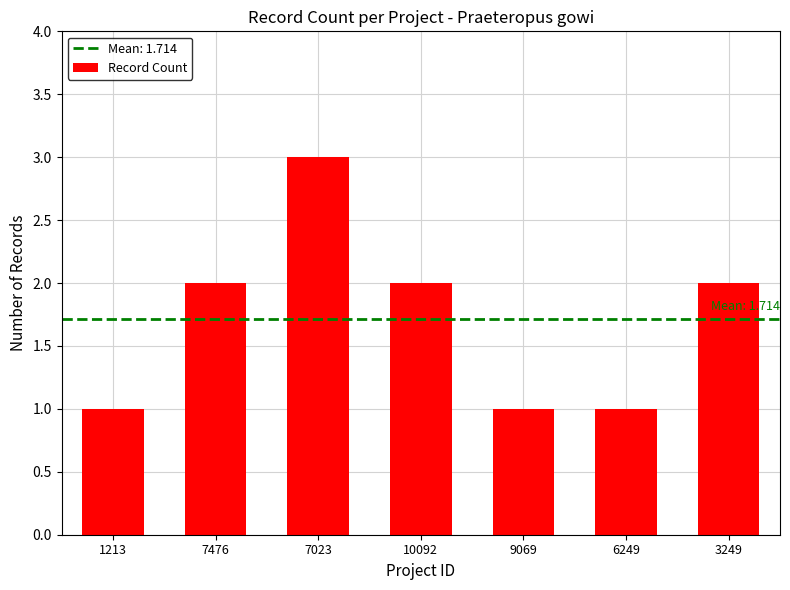

How many distinct data groups are displayed?

1